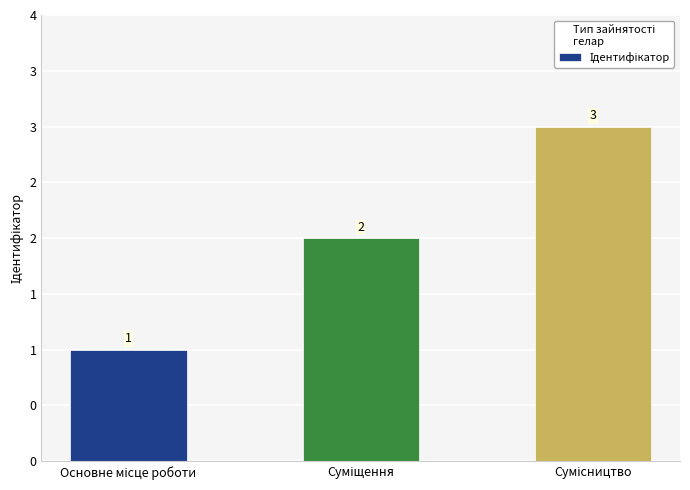

Are the bars horizontal?

No